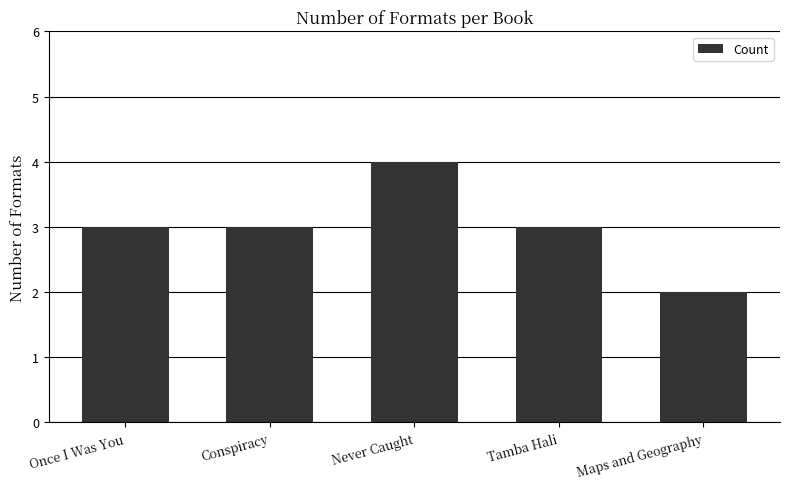

True or false: the data shows 2 at Once I Was You.

False